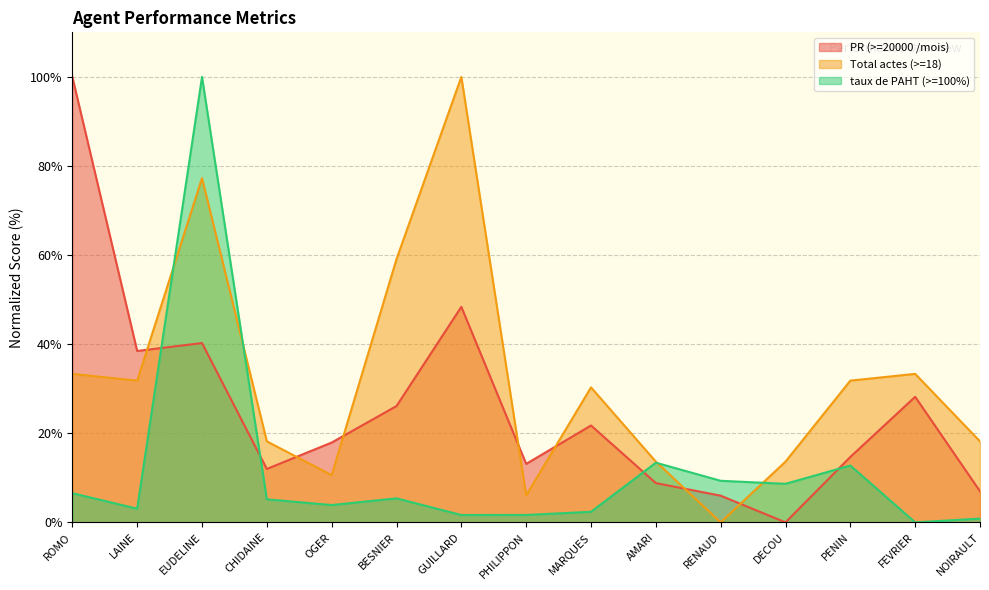

How many interior local peaks does the PR (>=20000 /mois) series have?

4